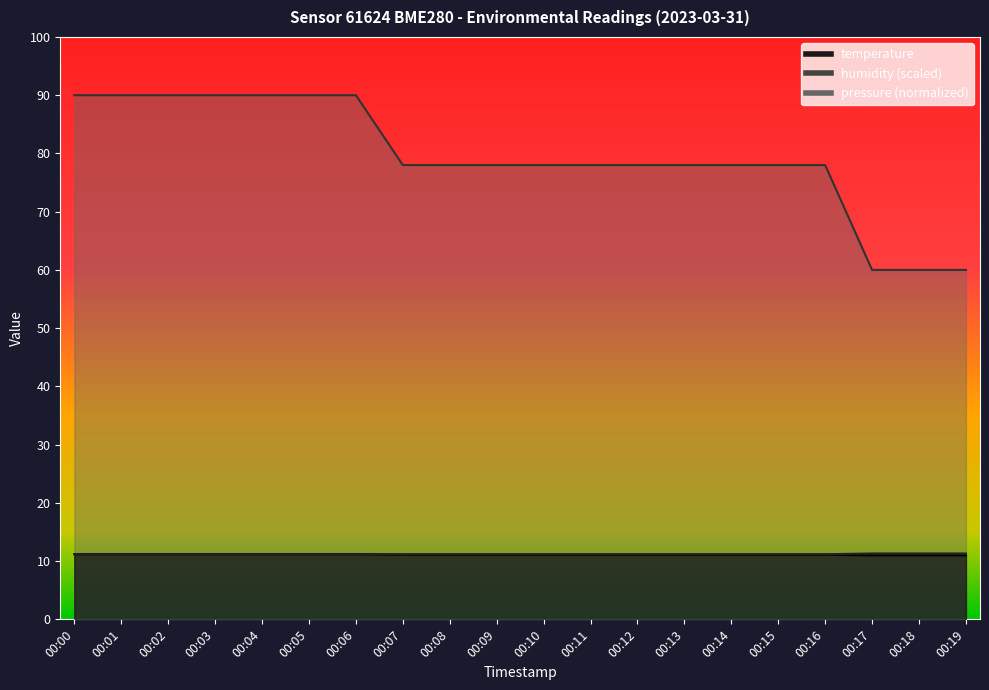

Which series has the largest total across all categories?

pressure_norm